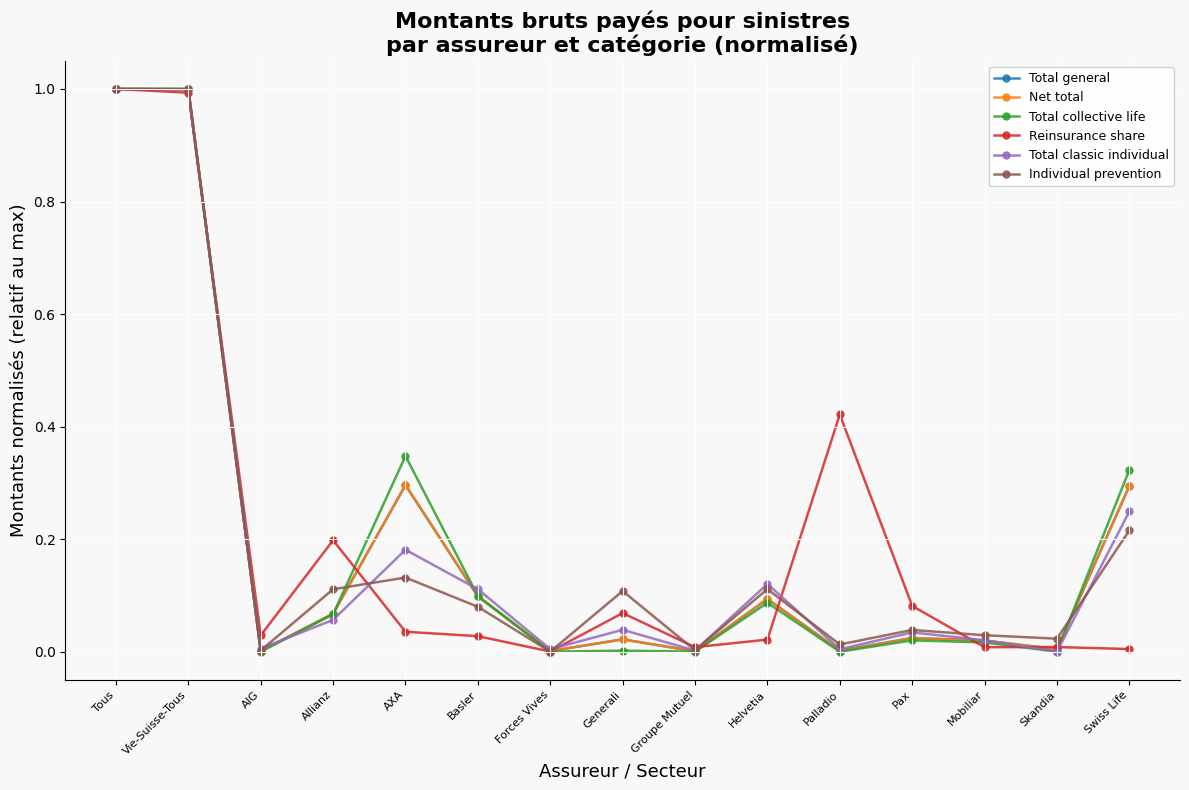

What is the label of the 13th point from the right?

AIG